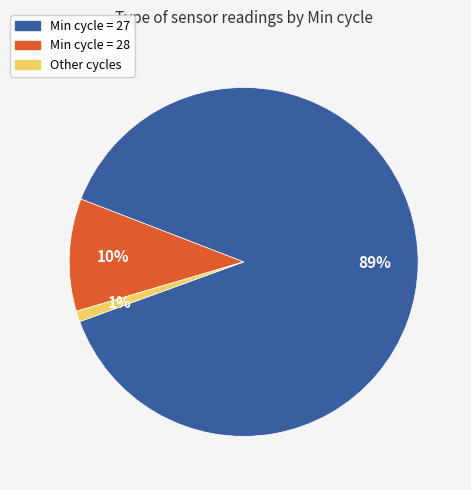

Is Min cycle = 27 the majority of the pie?

Yes